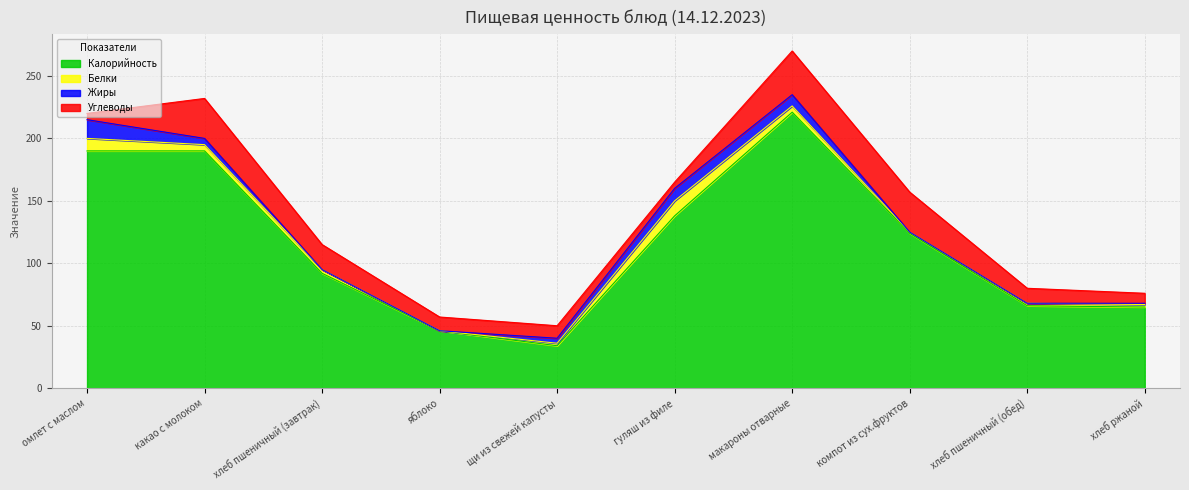

Which series ends up on top after the final intersection of Белки and Жиры?

Белки